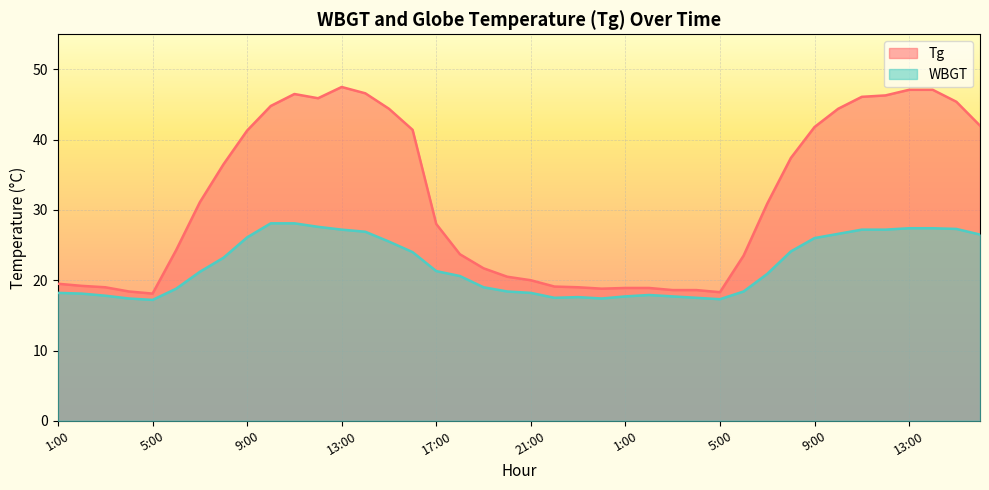

What is the spread (max minus min) of values at 21:00?

1.8